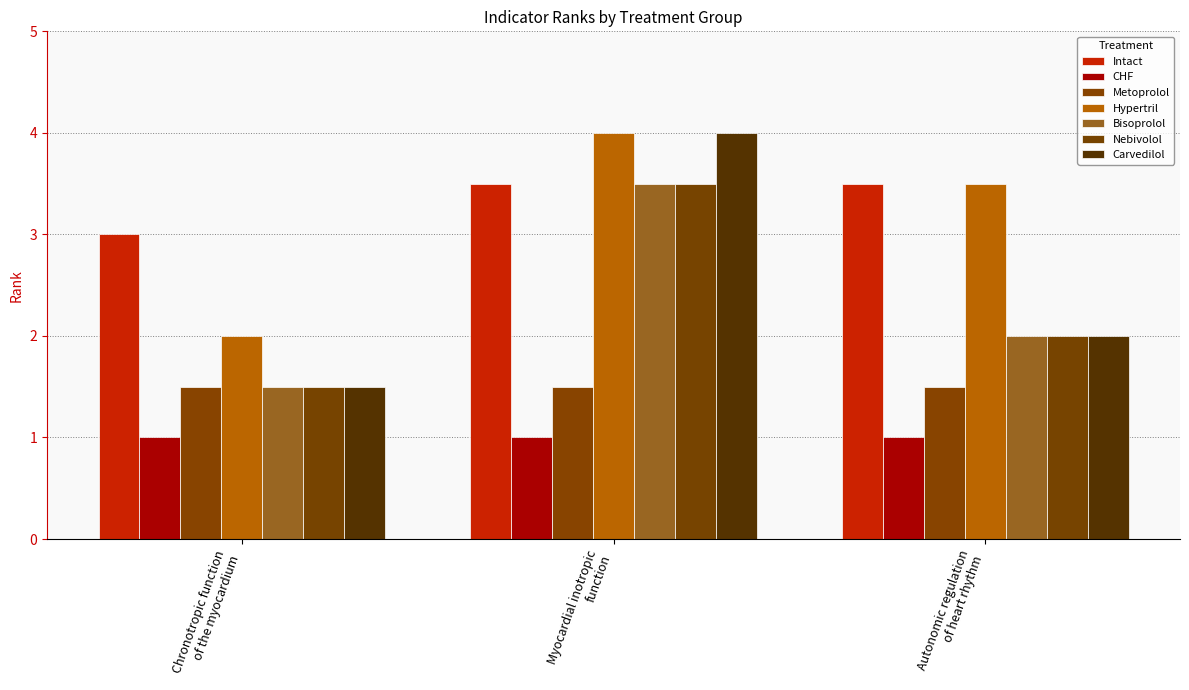

What is the spread (max minus min) of values at Autonomic regulation
of heart rhythm?

2.5